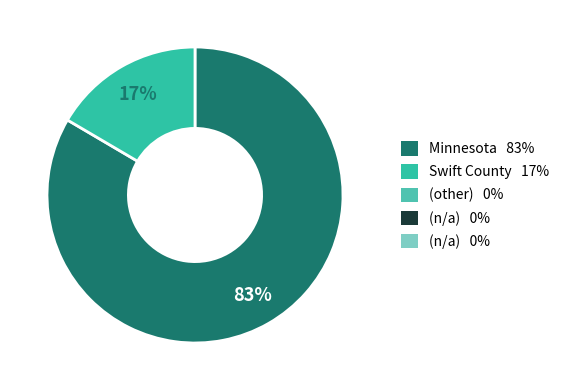

How many segments does this pie chart have?

2